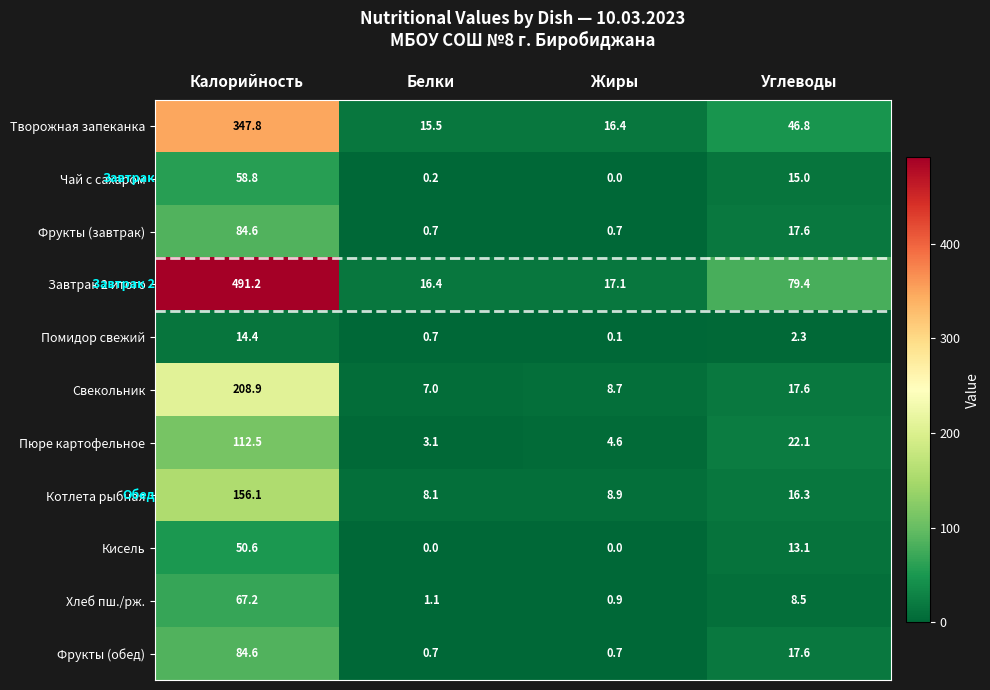

Where is Чай с сахаром nearest to the value 29?

Углеводы